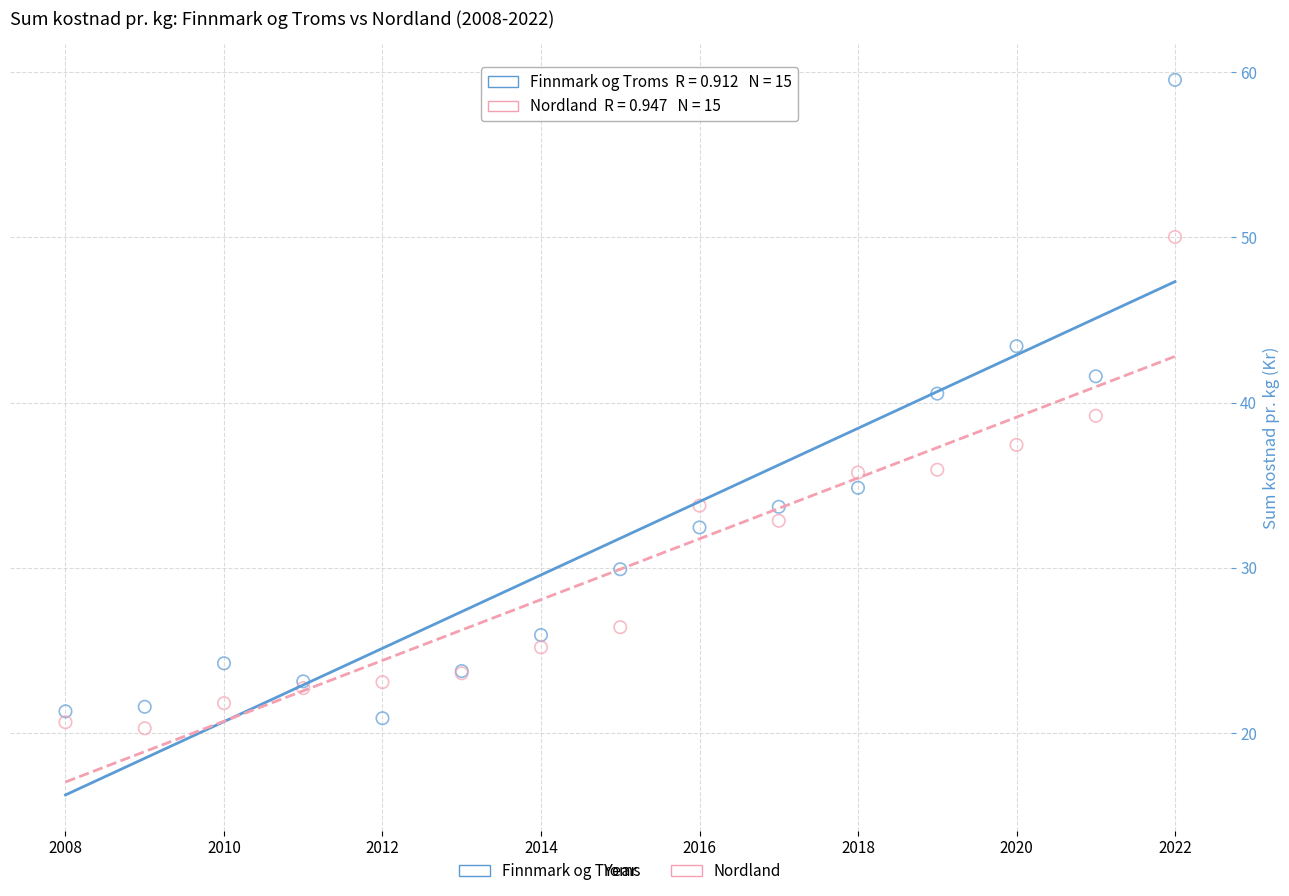

Which series contains the lowest Y value?

Nordland